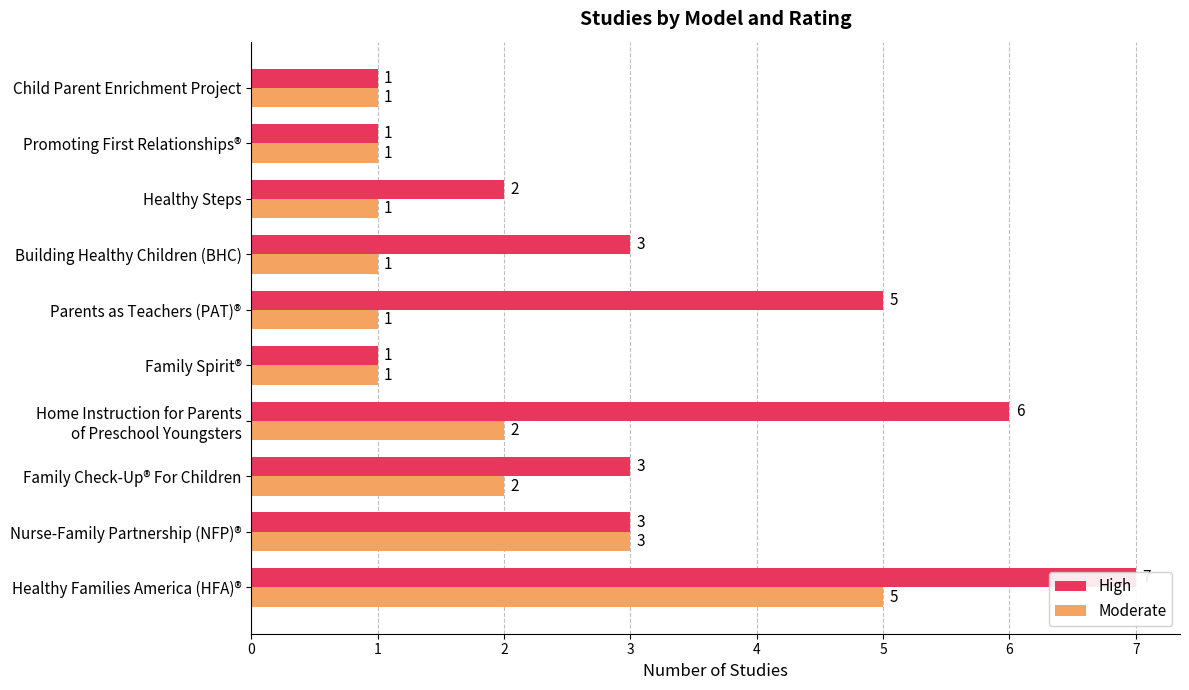

How many Moderate values are between 1 and 2?

8